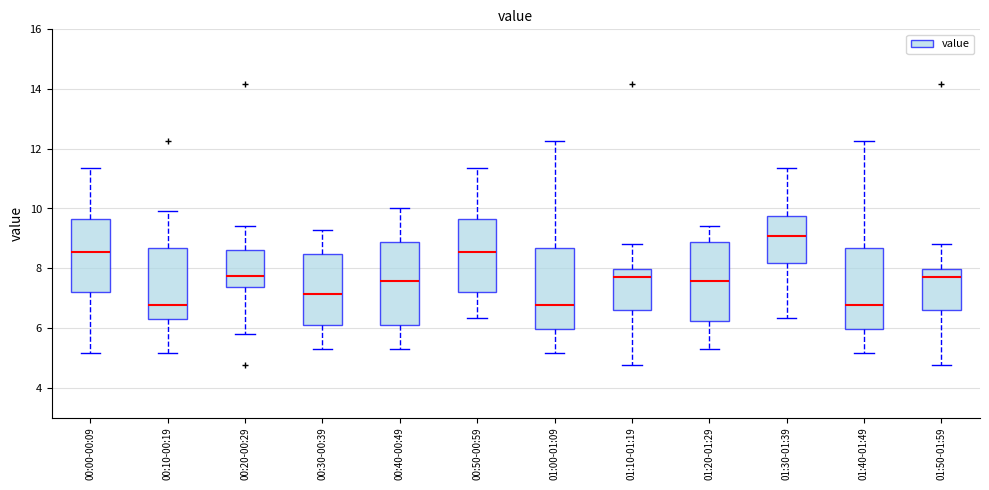

Reading left to right, transcribe this box plot: for each box, give where its median line is, the range the box spans, and where its two whiskers end, as read against the y-axis. The values are not printed on the chart, so give them approximately, as read against the axis.

00:00-00:09: median 8.6, box 7.2 to 9.6, whiskers 5.2 to 11.4
00:10-00:19: median 6.8, box 6.2 to 8.6, whiskers 5.2 to 10.0
00:20-00:29: median 7.8, box 7.4 to 8.6, whiskers 5.8 to 9.4
00:30-00:39: median 7.2, box 6.0 to 8.4, whiskers 5.4 to 9.2
00:40-00:49: median 7.6, box 6.0 to 8.8, whiskers 5.4 to 10.0
00:50-00:59: median 8.6, box 7.2 to 9.6, whiskers 6.4 to 11.4
01:00-01:09: median 6.8, box 6.0 to 8.6, whiskers 5.2 to 12.2
01:10-01:19: median 7.8, box 6.6 to 8.0, whiskers 4.8 to 8.8
01:20-01:29: median 7.6, box 6.2 to 8.8, whiskers 5.4 to 9.4
01:30-01:39: median 9.0, box 8.2 to 9.8, whiskers 6.4 to 11.4
01:40-01:49: median 6.8, box 6.0 to 8.6, whiskers 5.2 to 12.2
01:50-01:59: median 7.8, box 6.6 to 8.0, whiskers 4.8 to 8.8